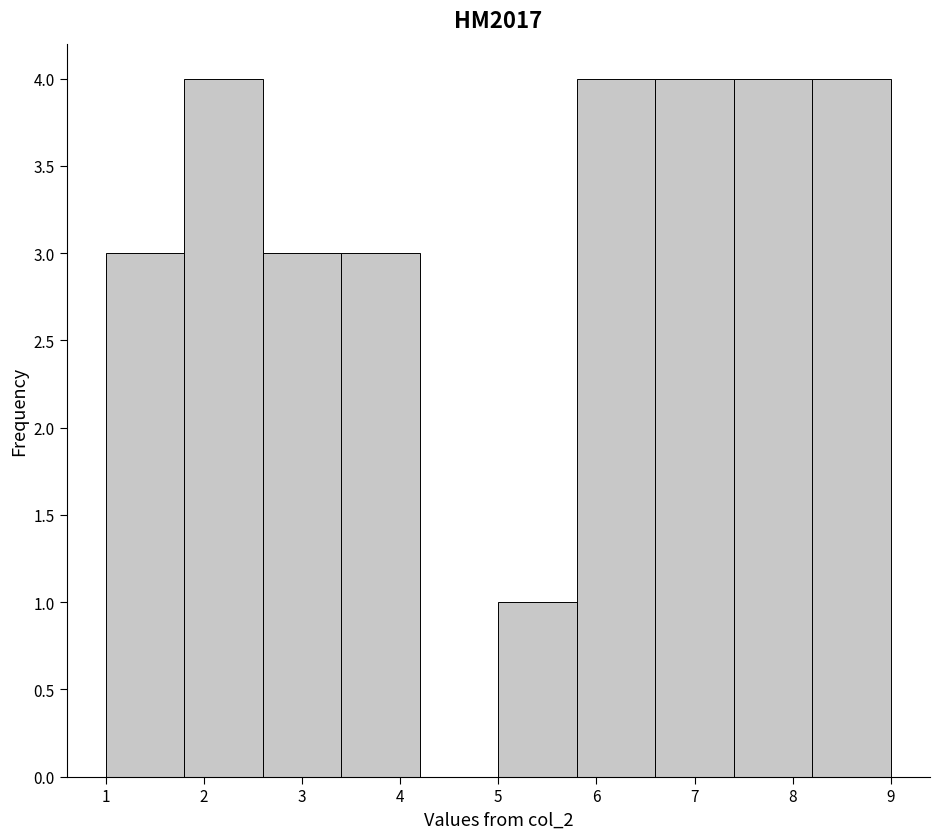

How tall is the bar that spans 1.8 to 2.6 on the x-axis? The values are not printed on the chart, so give them approximately, as read against the axis.

4